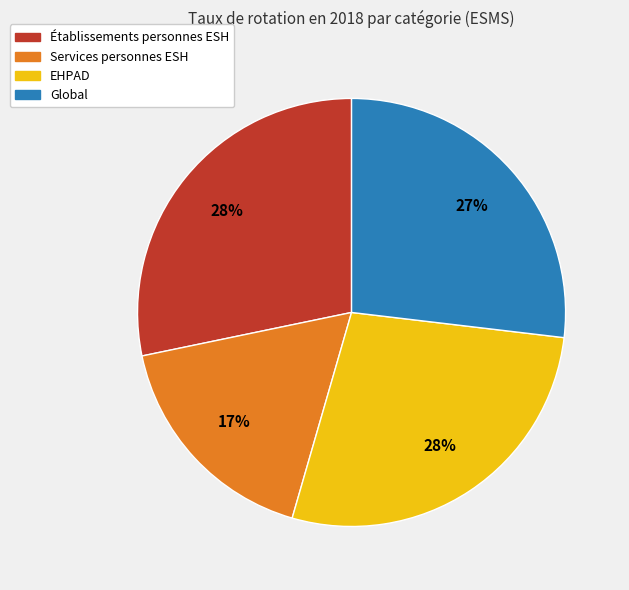

How many slices are in this pie chart?

4